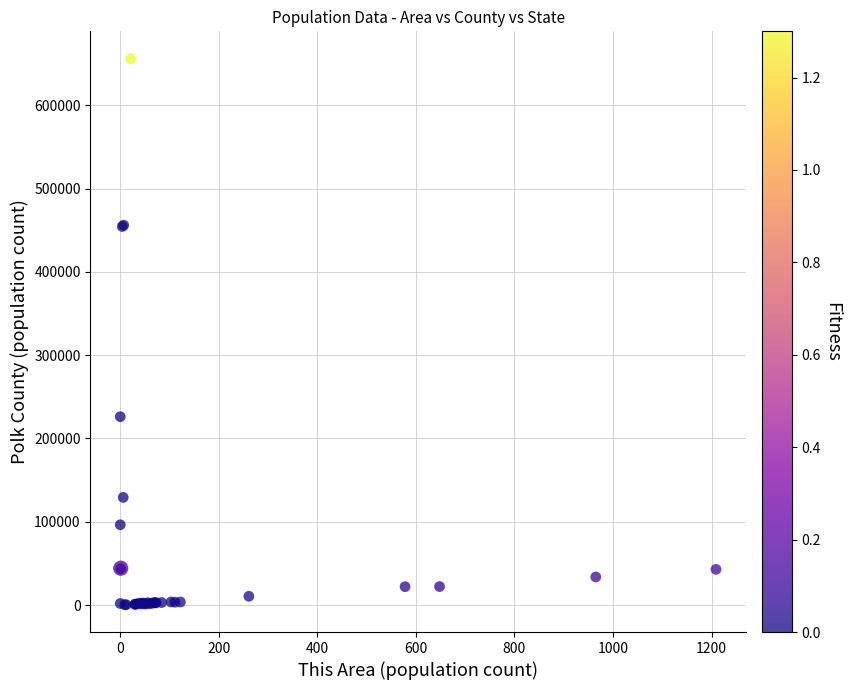

What Y value in the scatter plot is closest to 328209?

226135